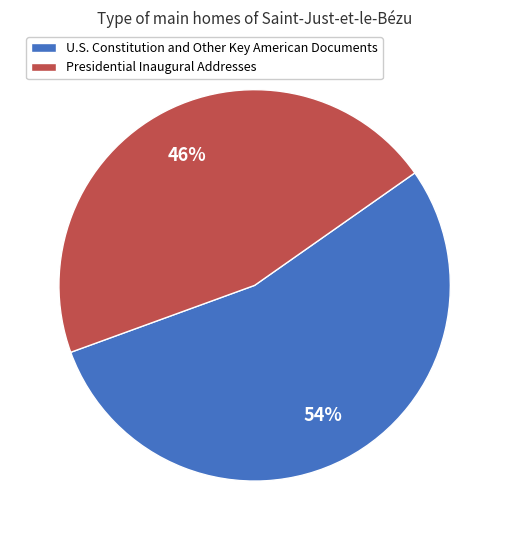

Do Presidential Inaugural Addresses and U.S. Constitution and Other Key American Documents together represent more than half of the pie?

Yes